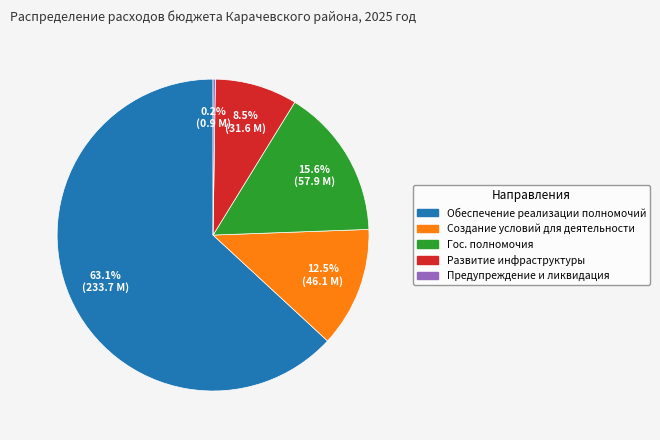

Does any single category account for the majority?

Yes